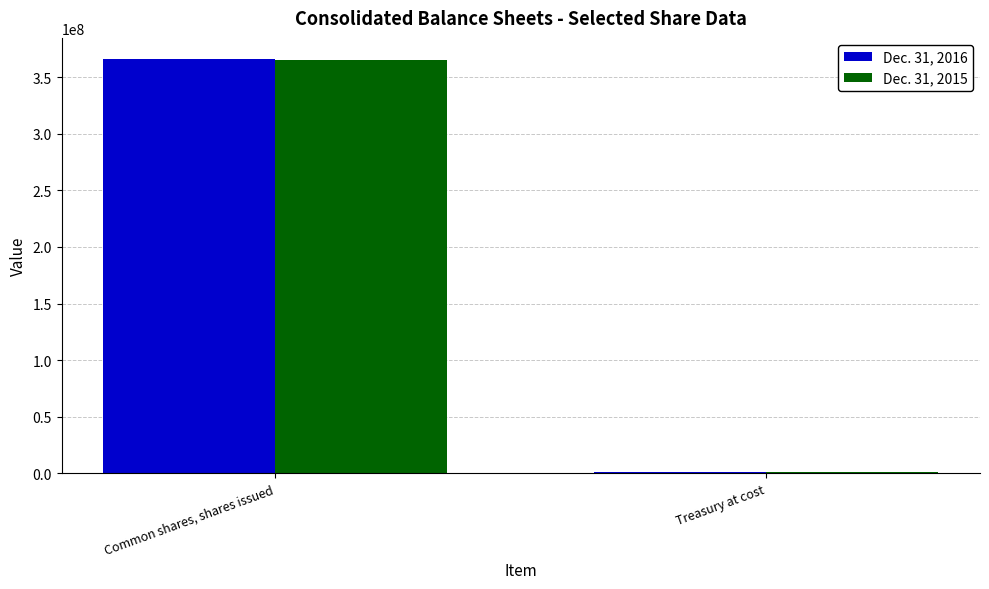

What is the sum of all Dec. 31, 2015 values?

366237582